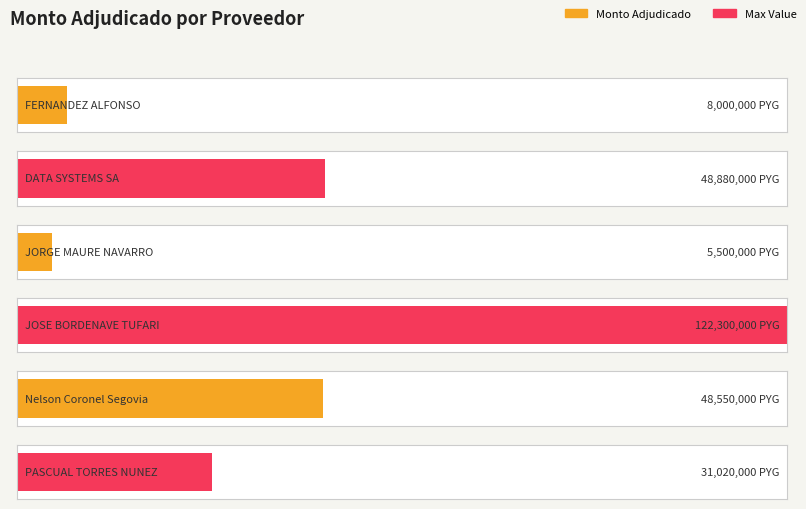

What is the minimum value shown in the chart?

5500000